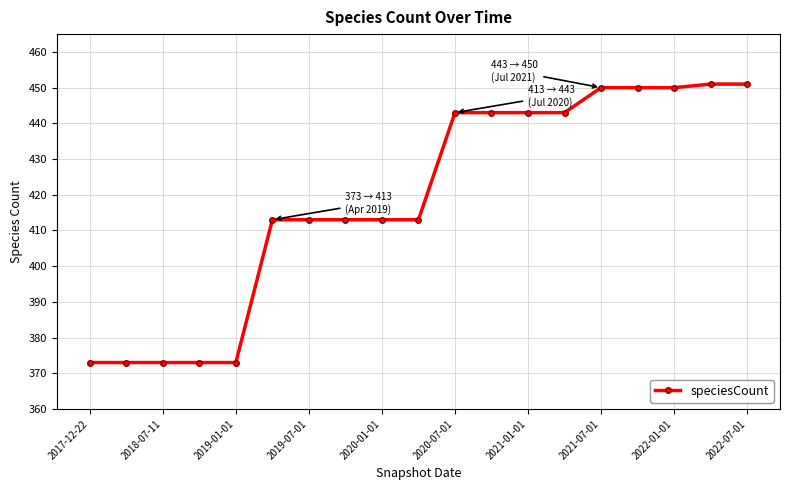

What is the greatest value displayed?

451